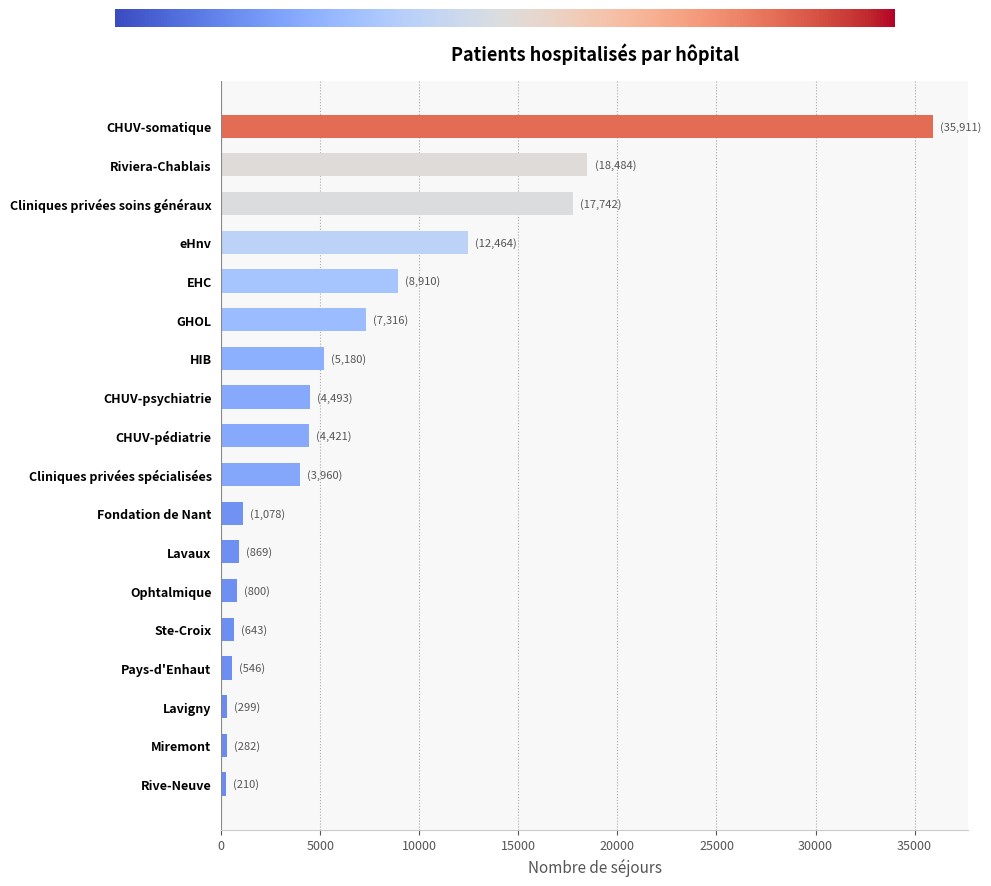

Which has a higher value, Cliniques privées spécialisées or Fondation de Nant?

Cliniques privées spécialisées